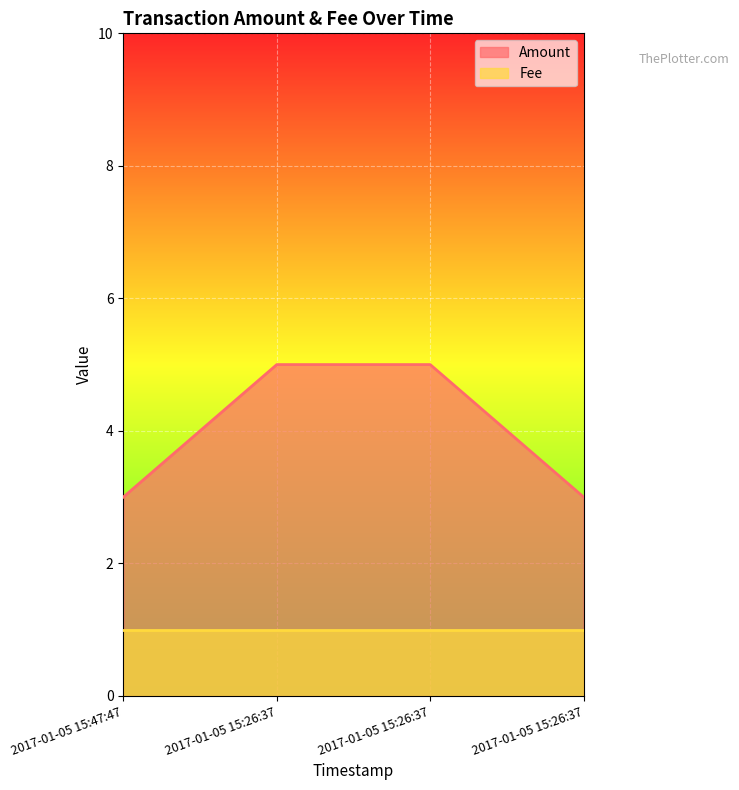

What is the label of the 4th point from the left?

2017-01-05 15:26:37